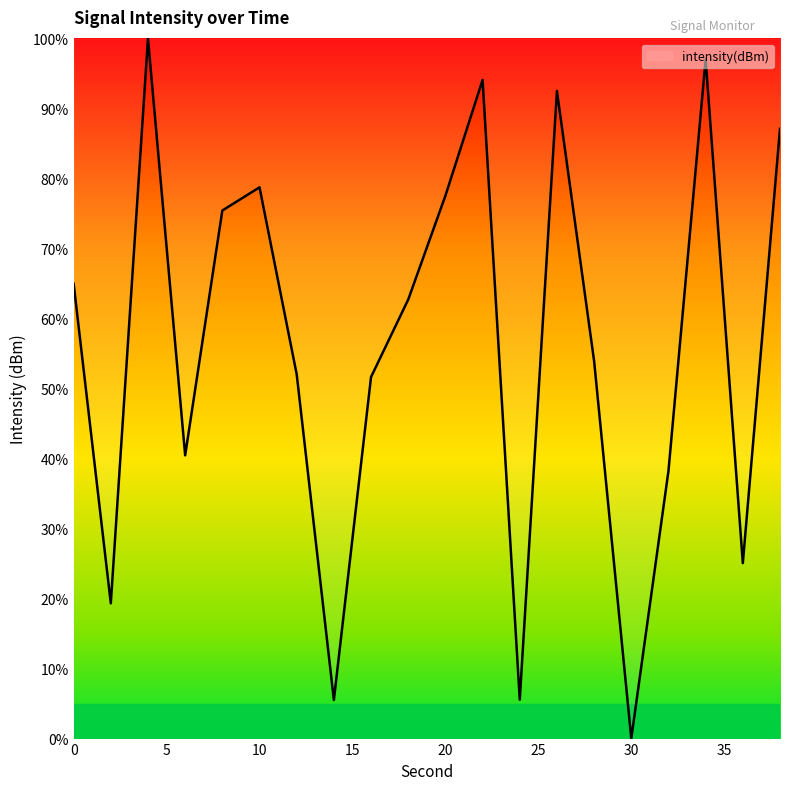

What is the difference between the maximum and minimum values?

100.0